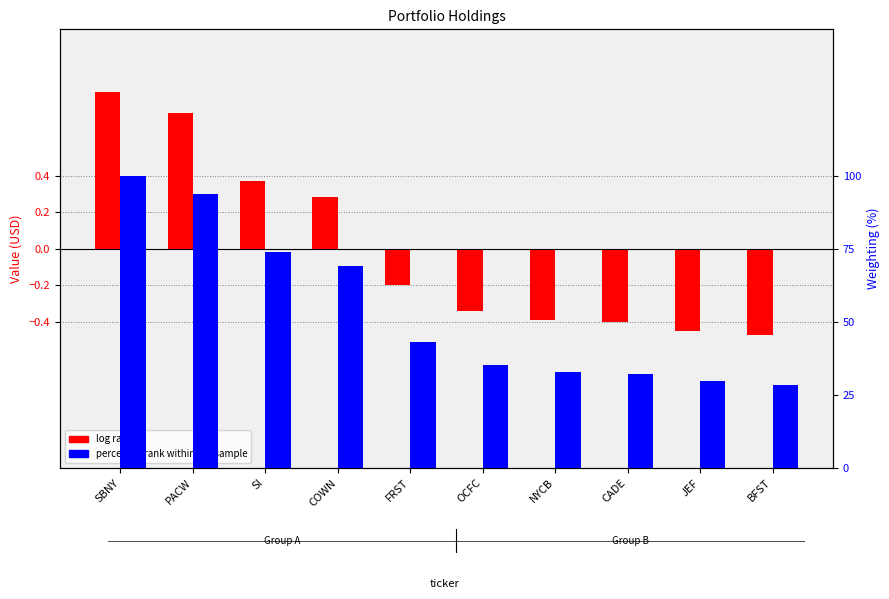

Between NYCB and BFST, which is larger?

NYCB